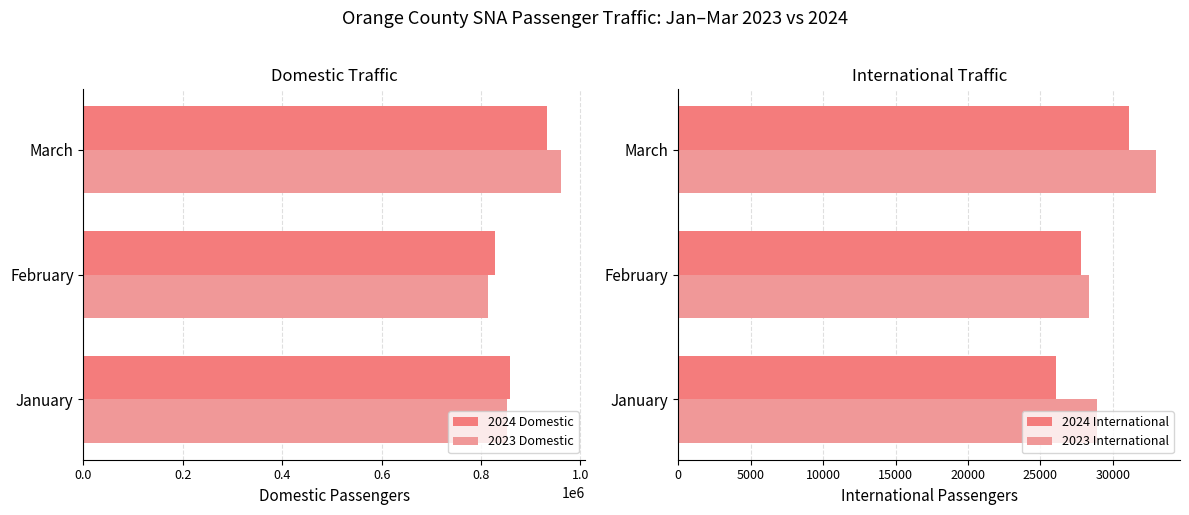

Count the 2023 International values in the range 28373 to 32991.

3